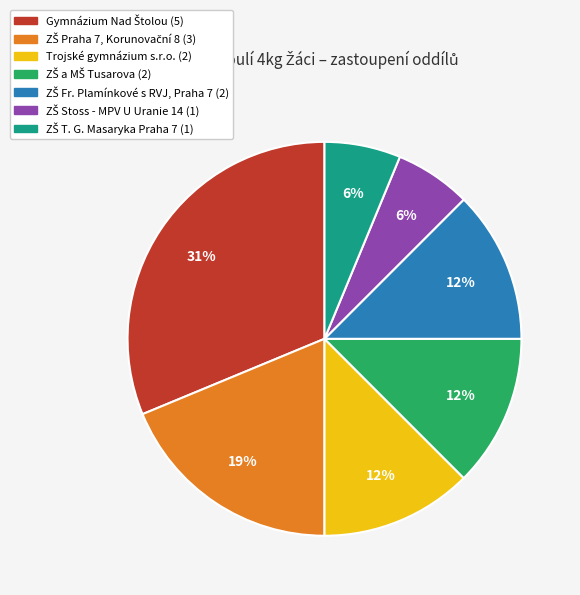

Does any single category account for the majority?

No